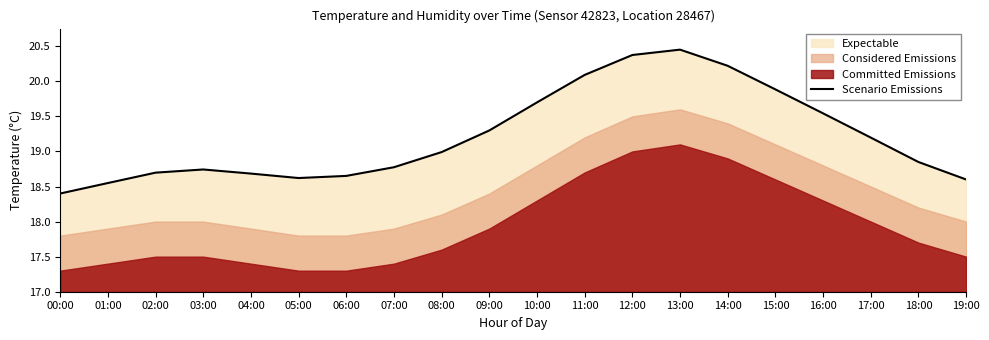

List the labels in order of value, smallest first.

00:00, 01:00, 19:00, 05:00, 06:00, 04:00, 02:00, 03:00, 07:00, 18:00, 08:00, 17:00, 09:00, 16:00, 10:00, 15:00, 11:00, 14:00, 12:00, 13:00